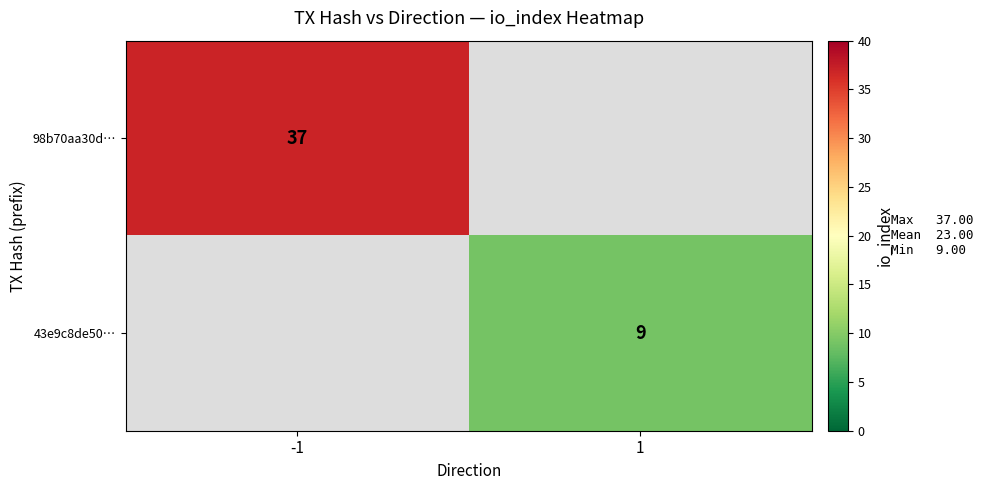

Count the number of categories in the chart.

2